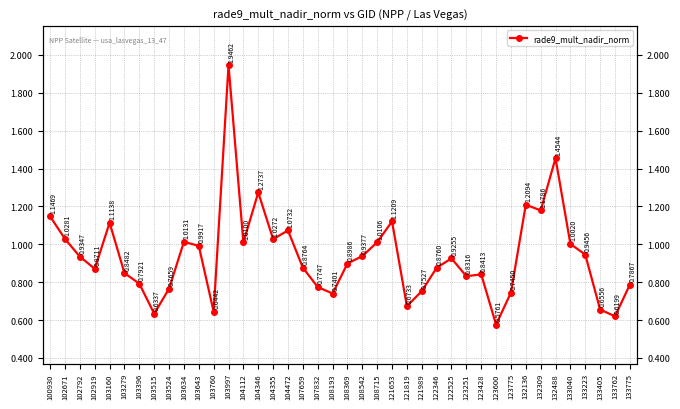

Count the number of categories in the chart.

40